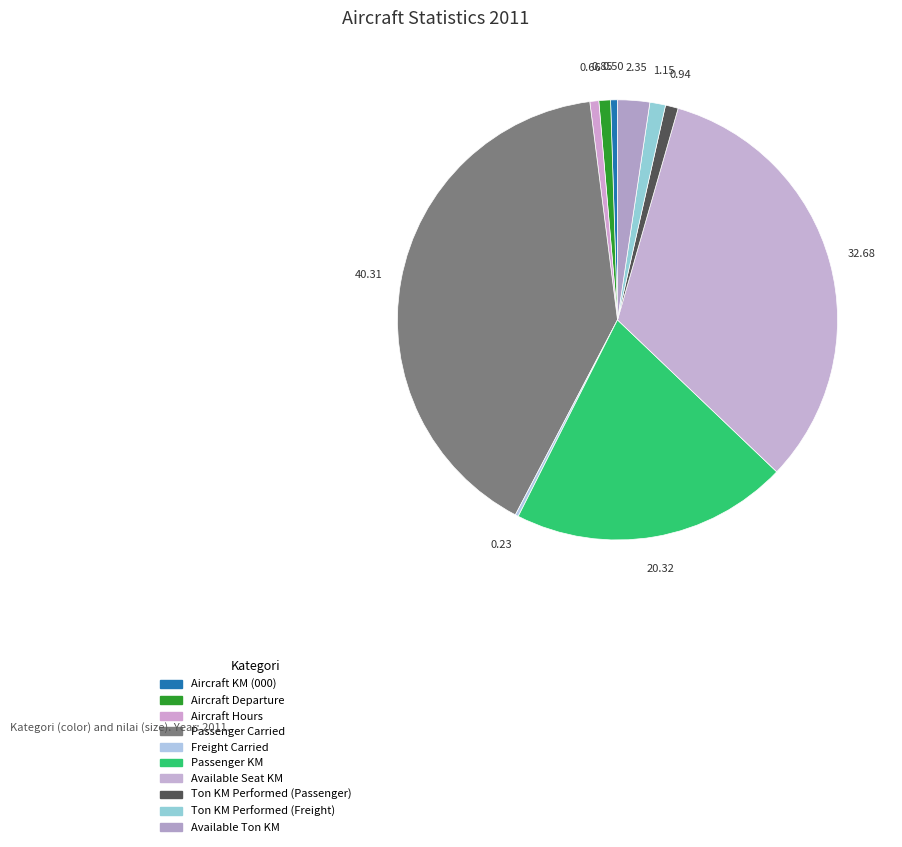

The Aircraft Departure slice represents 1% of the pie. True or false?

True